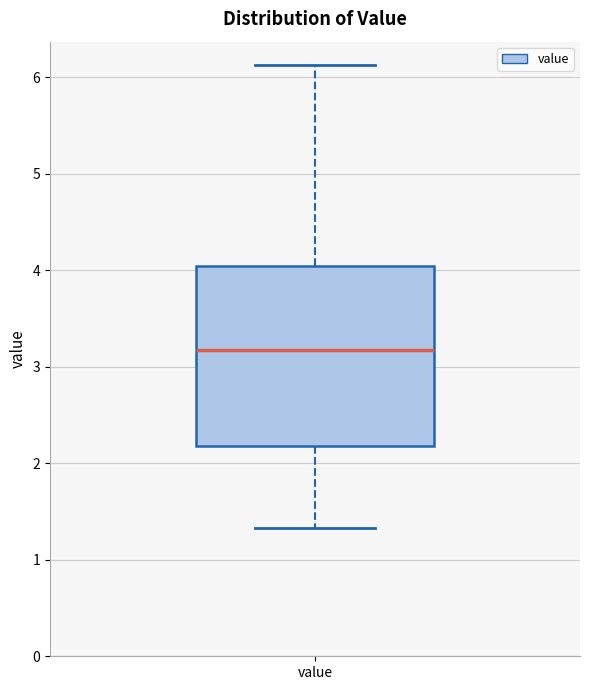

Read this box plot against the y-axis: the position of the median line, the range covered by the box, and the ends of both whiskers. The values are not printed on the chart, so give them approximately, as read against the axis.

median 3.2, box 2.2 to 4.0, whiskers 1.3 to 6.1